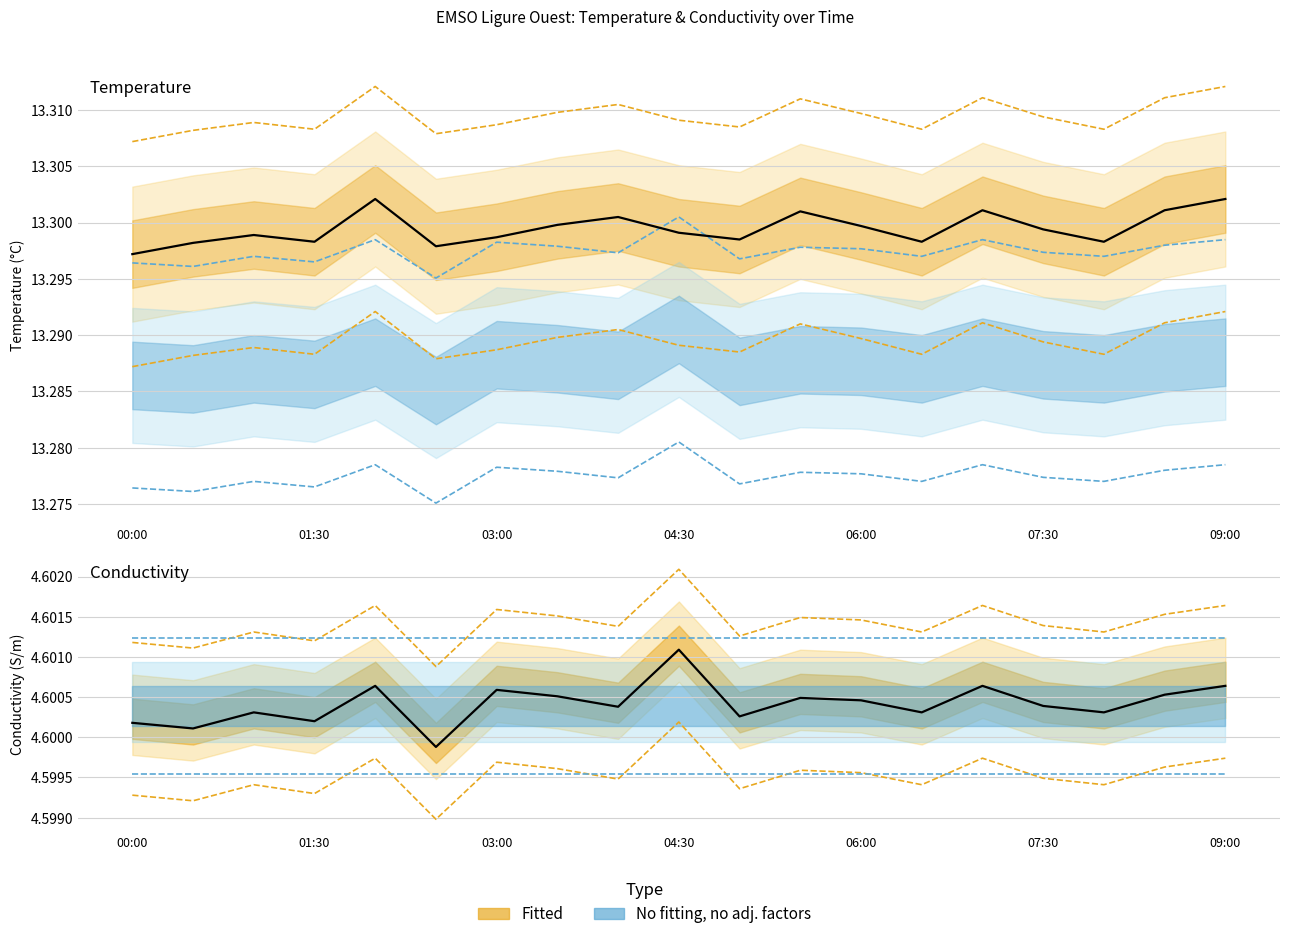

True or false: Temperature and Conductivity intersect in this chart.

False